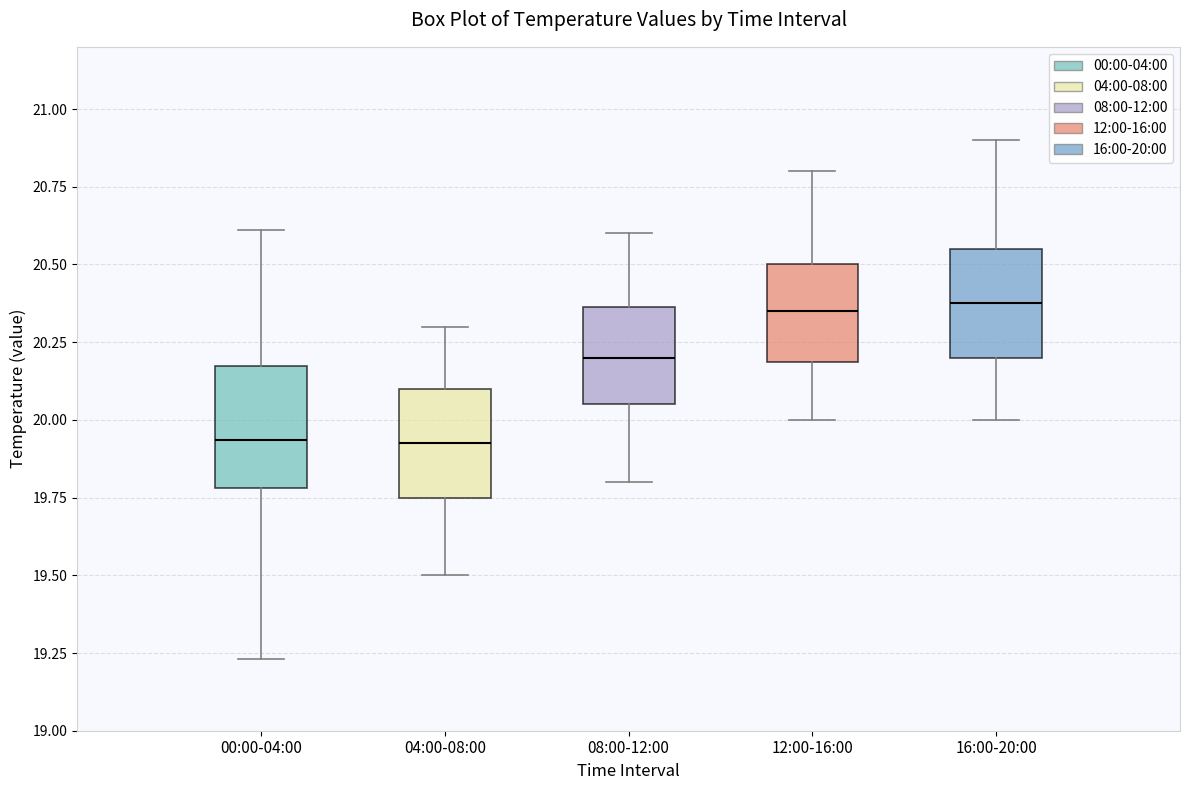

Where is the upper edge of the box for 12:00-16:00 on the y-axis? The values are not printed on the chart, so give them approximately, as read against the axis.

20.50